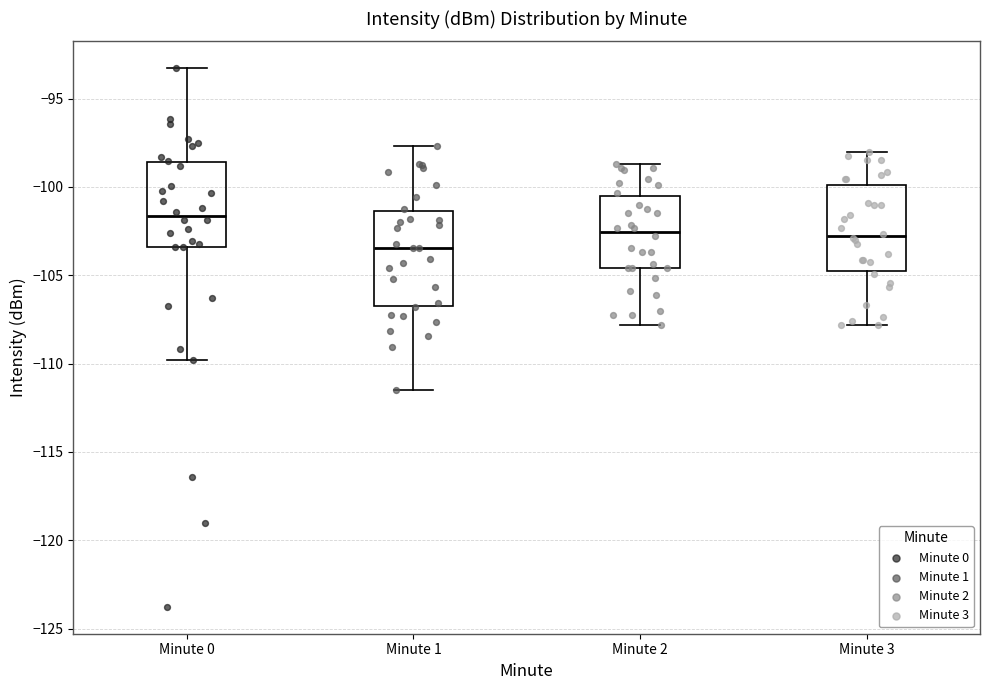

Reading left to right, read every box against the y-axis: the position of its median line, the range the box covers, and the ends of its whiskers. The values are not printed on the chart, so give them approximately, as read against the axis.

Minute 0: median -101.5, box -103.5 to -98.5, whiskers -110.0 to -93.5
Minute 1: median -103.5, box -106.5 to -101.5, whiskers -111.5 to -97.5
Minute 2: median -102.5, box -104.5 to -100.5, whiskers -108.0 to -98.5
Minute 3: median -103.0, box -104.5 to -100.0, whiskers -108.0 to -98.0